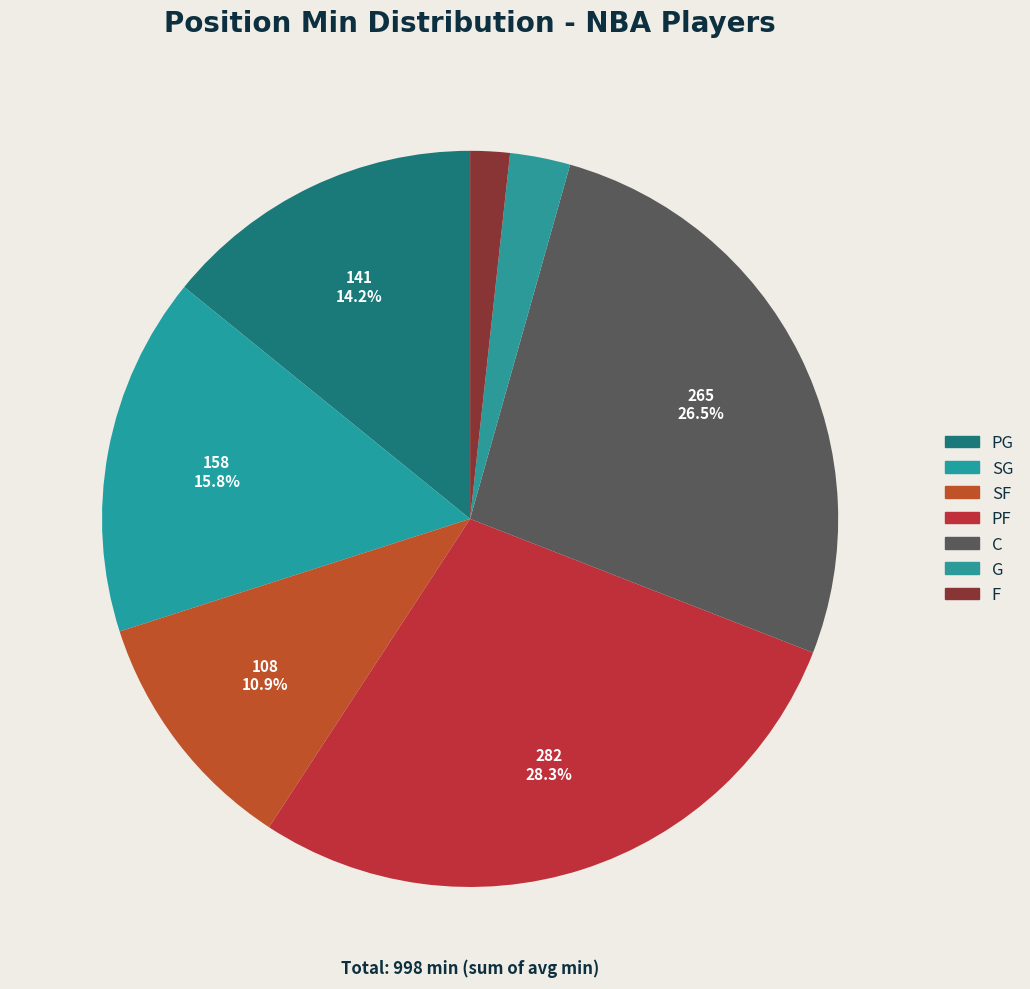

To the nearest percent, what portion does G represent?

3%